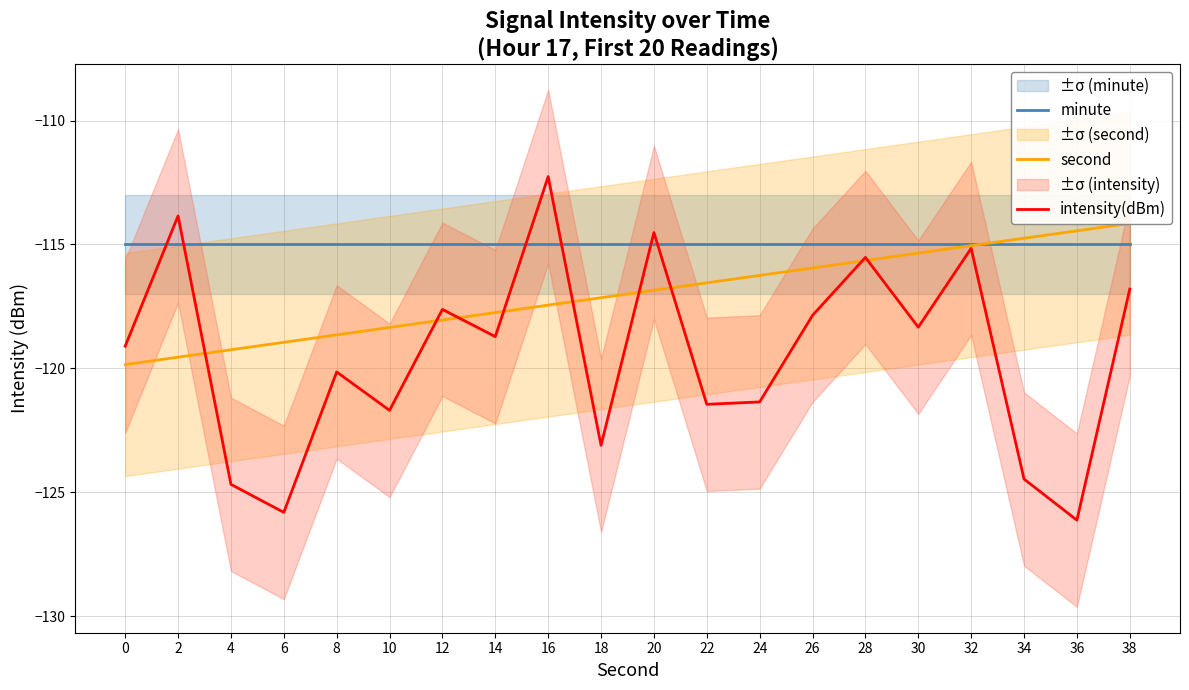

Which series has the largest range (max minus min)?

intensity(dBm)